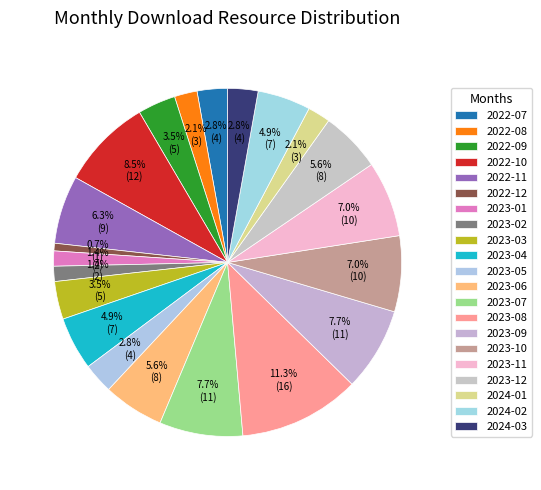

To the nearest percent, what percentage of the pie is 2023-12?

6%